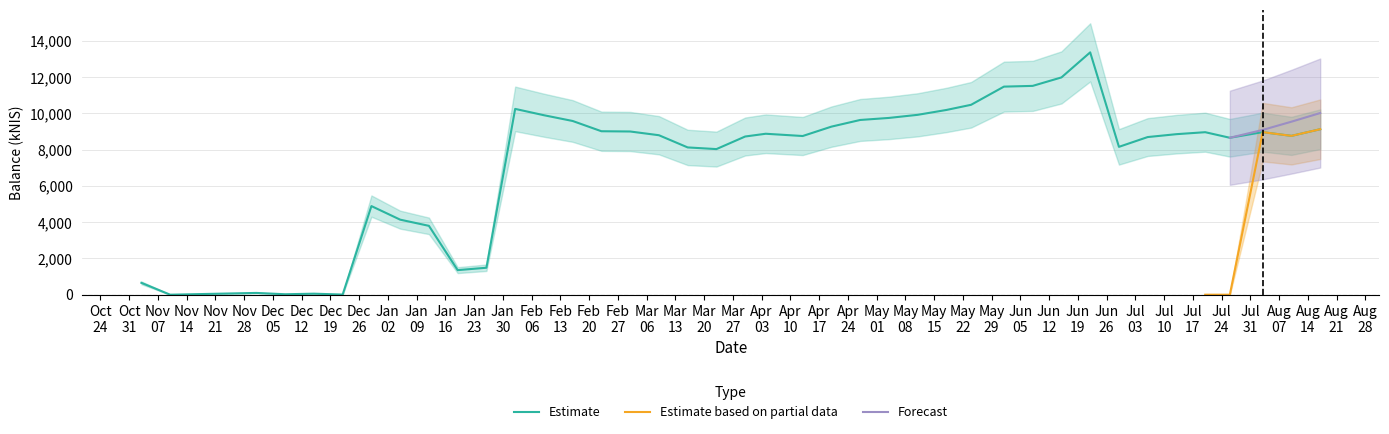

Which series has the widest spread of values?

Estimate